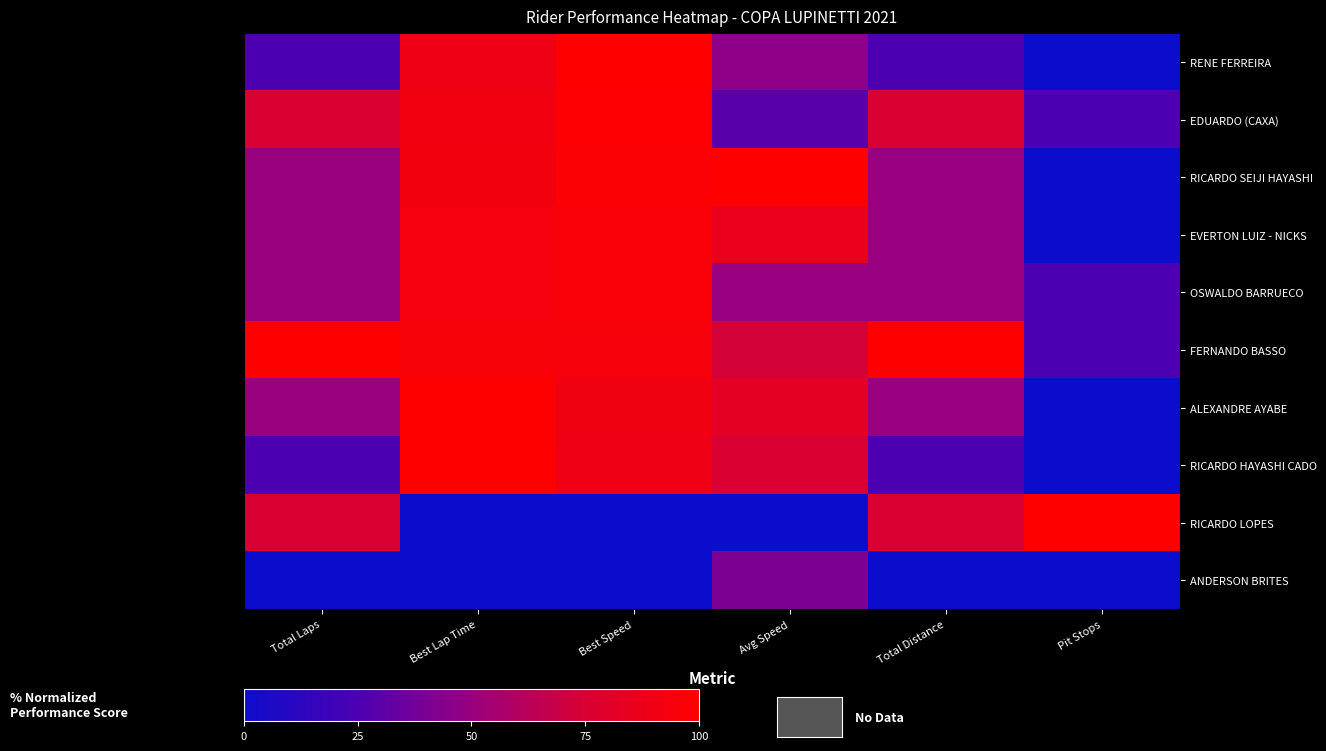

Reading left to right, transcribe all the data shown in this chart.

RENE FERREIRA: Total Laps=25.0	Best Lap Time=90.2	Best Speed=100.0	Avg Speed=46.3	Total Distance=25.0	Pit Stops=0.0
EDUARDO (CAXA): Total Laps=75.0	Best Lap Time=92.0	Best Speed=98.0	Avg Speed=29.0	Total Distance=75.0	Pit Stops=25.0
RICARDO SEIJI HAYASHI: Total Laps=50.0	Best Lap Time=92.5	Best Speed=97.5	Avg Speed=100.0	Total Distance=50.0	Pit Stops=0.0
EVERTON LUIZ - NICKS: Total Laps=50.0	Best Lap Time=93.5	Best Speed=96.5	Avg Speed=86.1	Total Distance=50.0	Pit Stops=0.0
OSWALDO BARRUECO: Total Laps=50.0	Best Lap Time=93.5	Best Speed=96.4	Avg Speed=49.8	Total Distance=50.0	Pit Stops=25.0
FERNANDO BASSO: Total Laps=100.0	Best Lap Time=95.7	Best Speed=94.2	Avg Speed=73.1	Total Distance=100.0	Pit Stops=25.0
ALEXANDRE AYABE: Total Laps=50.0	Best Lap Time=99.1	Best Speed=91.0	Avg Speed=81.7	Total Distance=50.0	Pit Stops=0.0
RICARDO HAYASHI CADO: Total Laps=25.0	Best Lap Time=100.0	Best Speed=90.2	Avg Speed=75.6	Total Distance=25.0	Pit Stops=0.0
RICARDO LOPES: Total Laps=75.0	Best Lap Time=0.0	Best Speed=0.0	Avg Speed=0.0	Total Distance=75.0	Pit Stops=100.0
ANDERSON BRITES: Total Laps=0.0	Best Lap Time=0.0	Best Speed=0.0	Avg Speed=40.7	Total Distance=0.0	Pit Stops=0.0